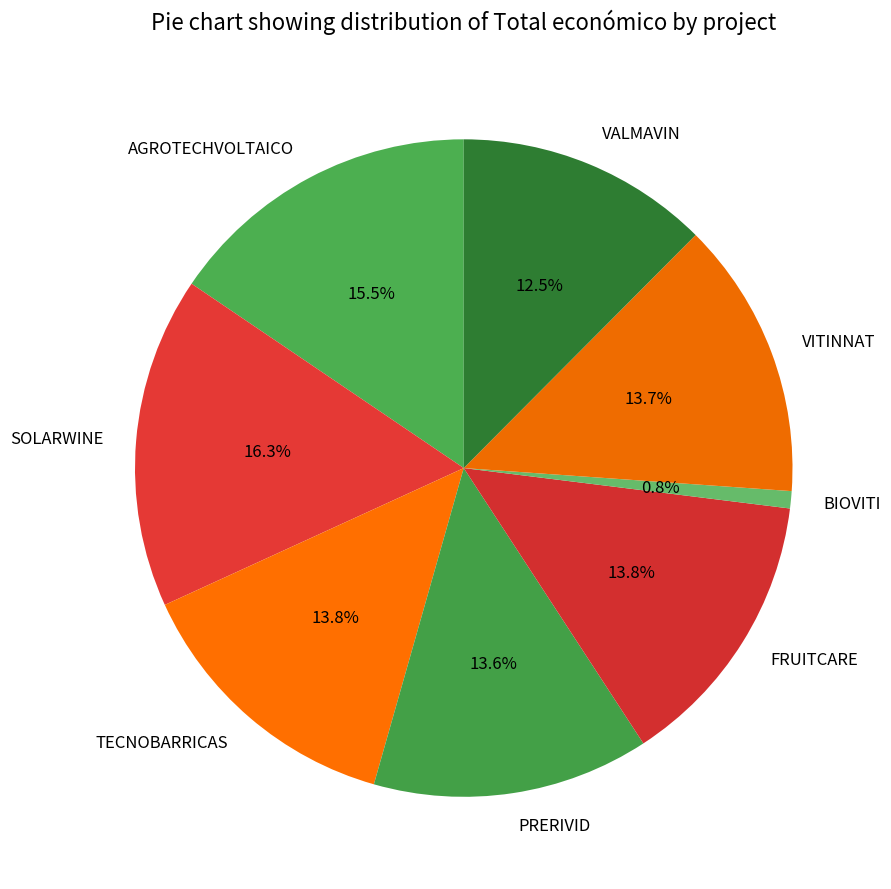

What is the ratio of the value at PRERIVID to the value at VITINNAT?

1.0